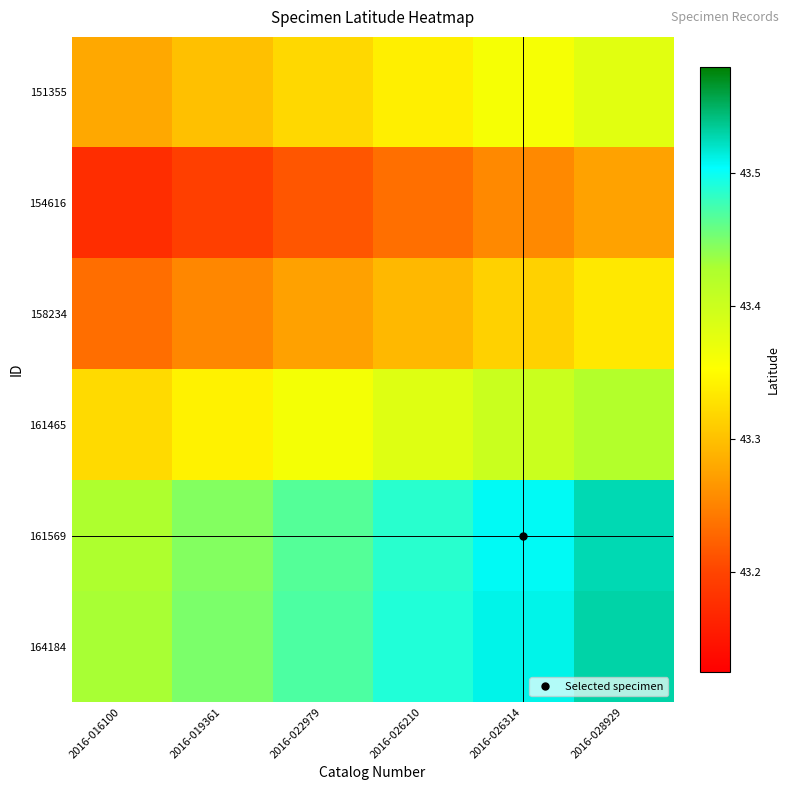

Reading left to right, list all the values displayed in this chart.

151355: 2016-016100=43.3	2016-019361=43.3	2016-022979=43.3	2016-026210=43.3	2016-026314=43.4	2016-028929=43.4
154616: 2016-016100=43.2	2016-019361=43.2	2016-022979=43.2	2016-026210=43.2	2016-026314=43.3	2016-028929=43.3
158234: 2016-016100=43.2	2016-019361=43.3	2016-022979=43.3	2016-026210=43.3	2016-026314=43.3	2016-028929=43.3
161465: 2016-016100=43.3	2016-019361=43.3	2016-022979=43.4	2016-026210=43.4	2016-026314=43.4	2016-028929=43.4
161569: 2016-016100=43.4	2016-019361=43.4	2016-022979=43.5	2016-026210=43.5	2016-026314=43.5	2016-028929=43.5
164184: 2016-016100=43.4	2016-019361=43.4	2016-022979=43.5	2016-026210=43.5	2016-026314=43.5	2016-028929=43.5